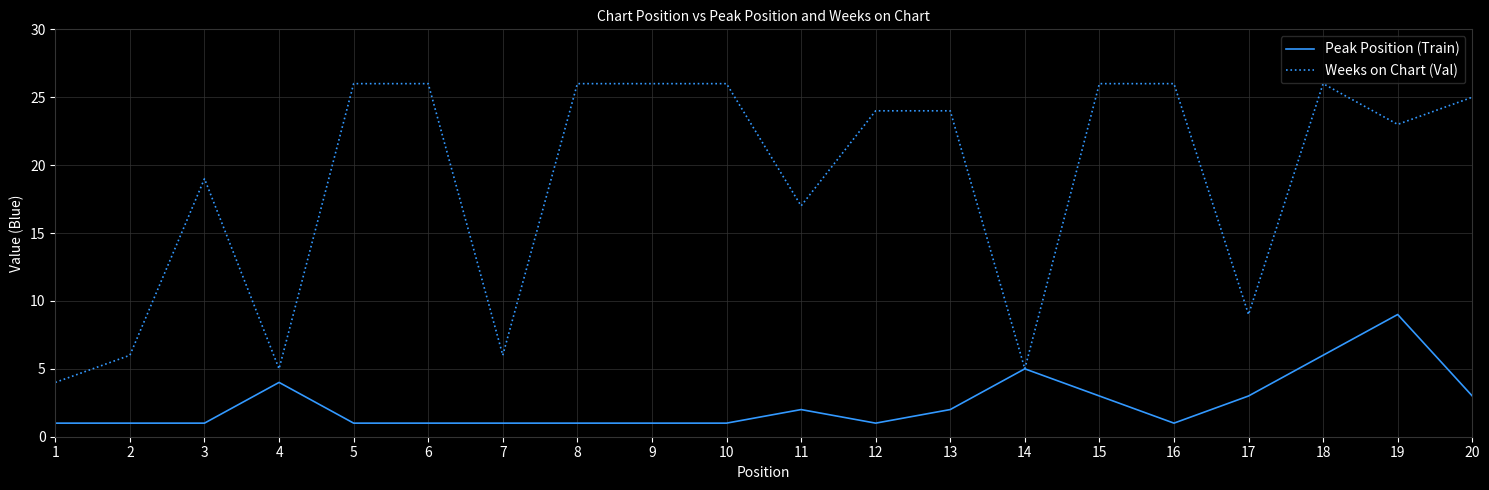

Which series has the largest range (max minus min)?

Weeks on Chart (Val)